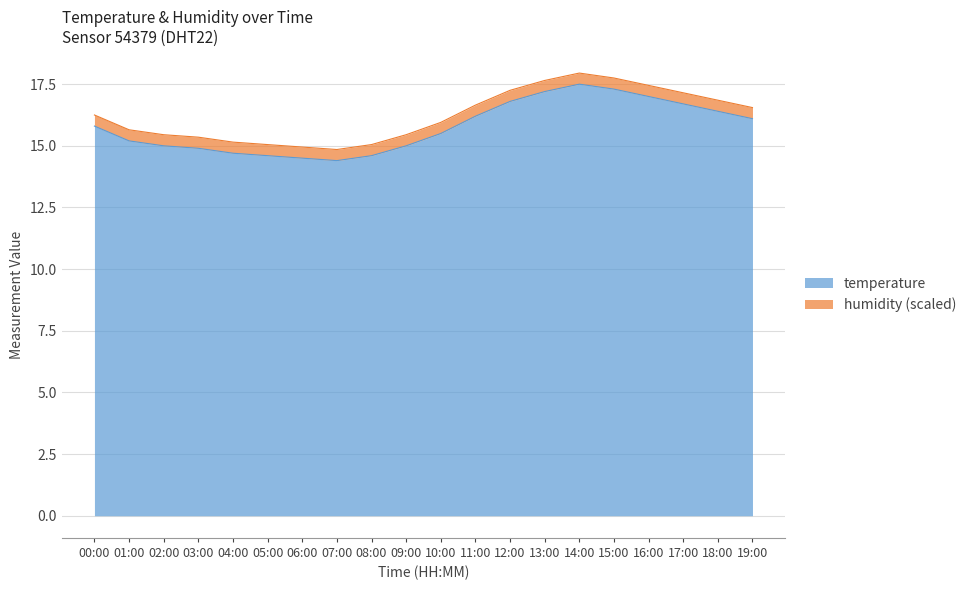

What is the average value?

15.8